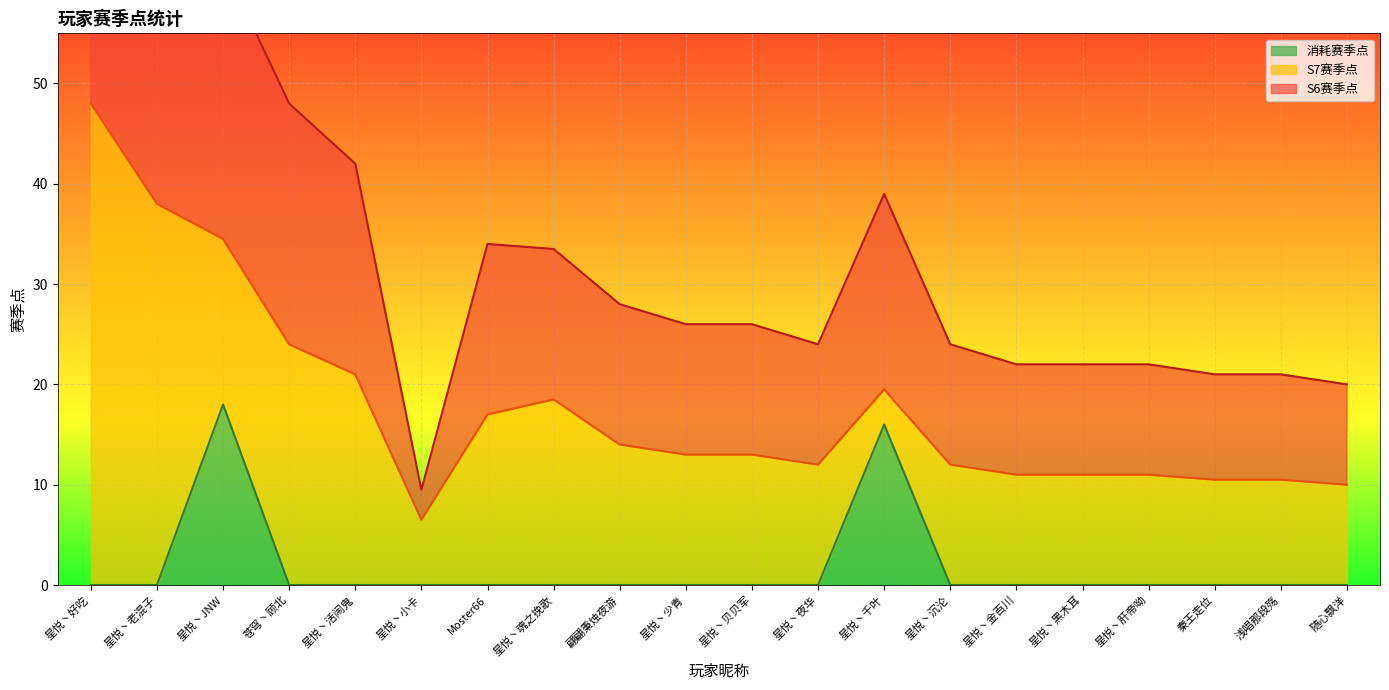

What position from the left is 星悦丶肝帝呦?

17